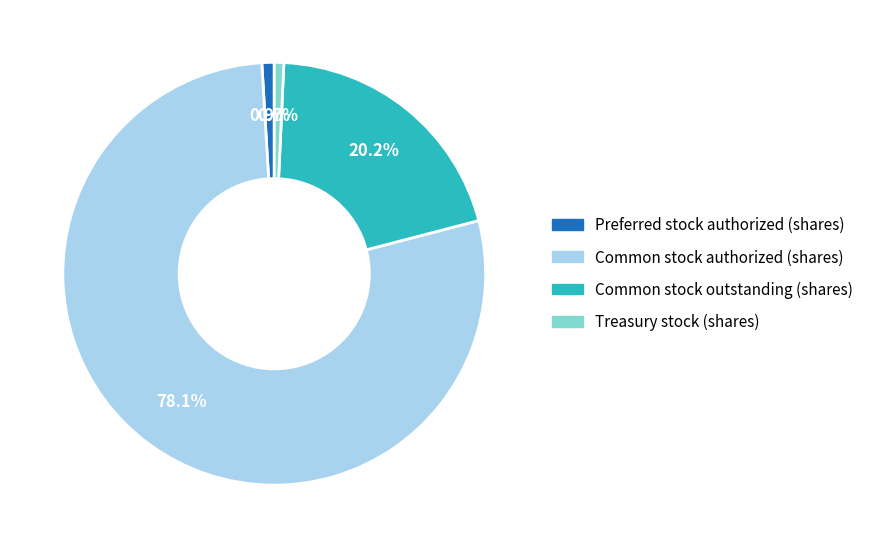

The Common stock authorized (shares) slice represents 78% of the pie. True or false?

True